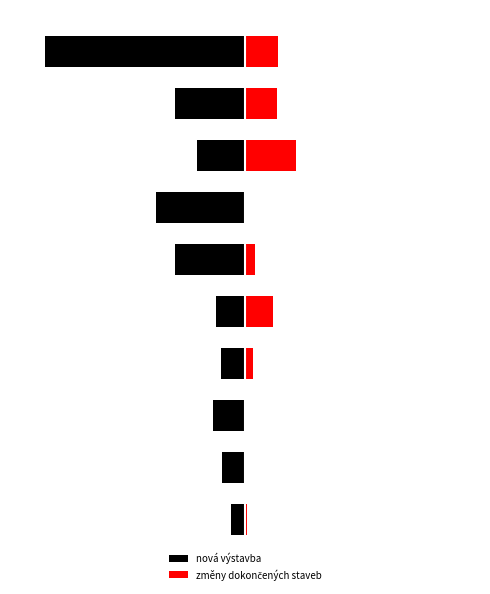

What is the average value of the nová výstavba series?

-82